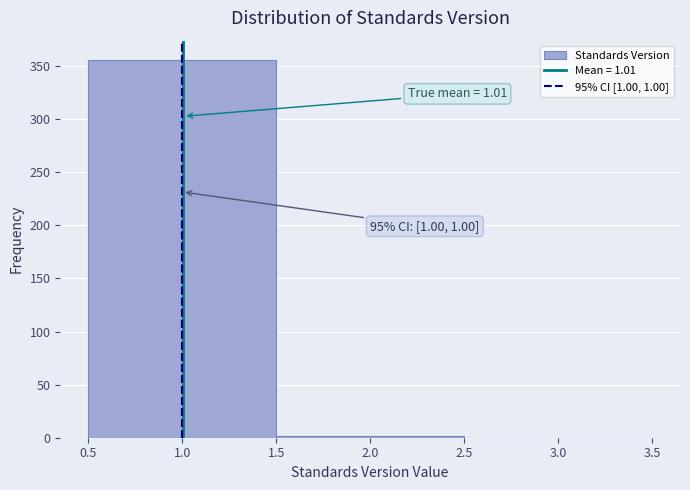

Over which range of the x-axis is the bar tallest?

0.5 to 1.5